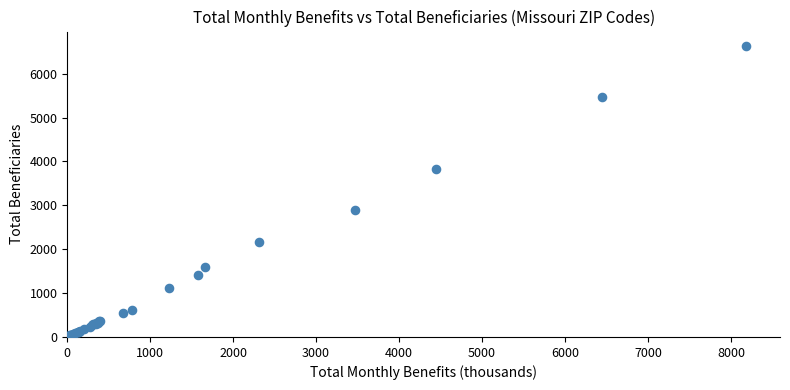

What Y value in the scatter plot is closest to 3325?

2895